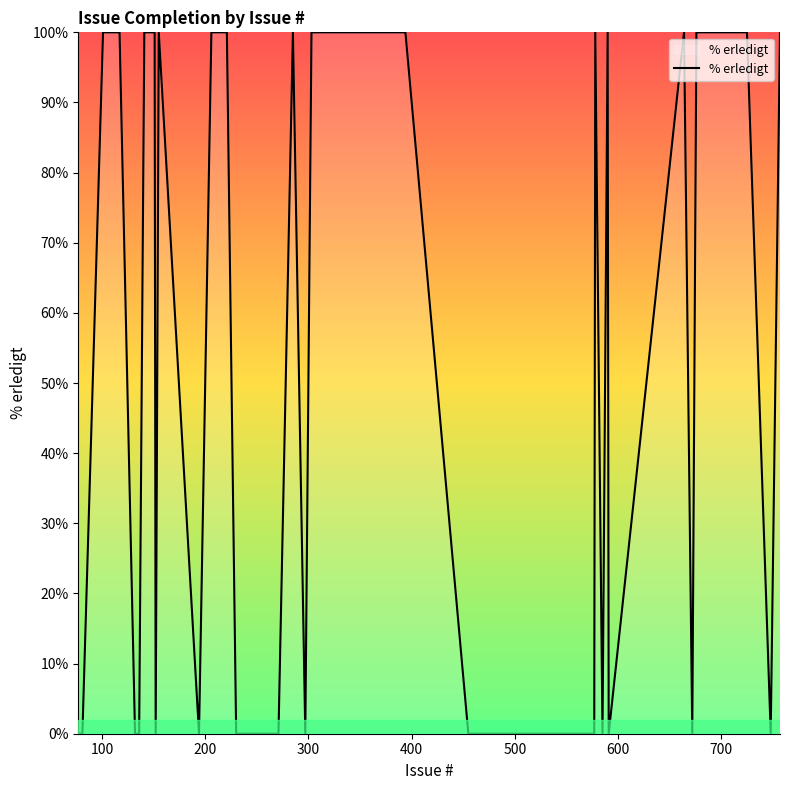

What is the difference between the maximum and minimum values?

100